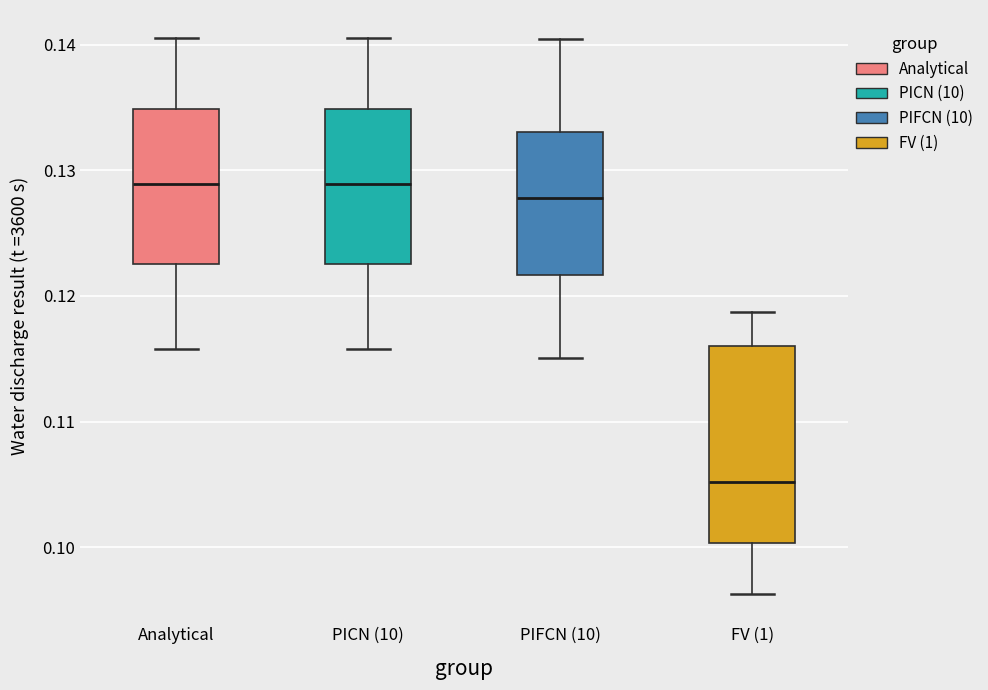

Reading left to right, read every box against the y-axis: the position of its median line, the range the box covers, and the ends of its whiskers. The values are not printed on the chart, so give them approximately, as read against the axis.

Analytical: median 0.129, box 0.123 to 0.135, whiskers 0.116 to 0.141
PICN (10): median 0.129, box 0.123 to 0.135, whiskers 0.116 to 0.141
PIFCN (10): median 0.128, box 0.122 to 0.133, whiskers 0.115 to 0.140
FV (1): median 0.105, box 0.100 to 0.116, whiskers 0.096 to 0.119